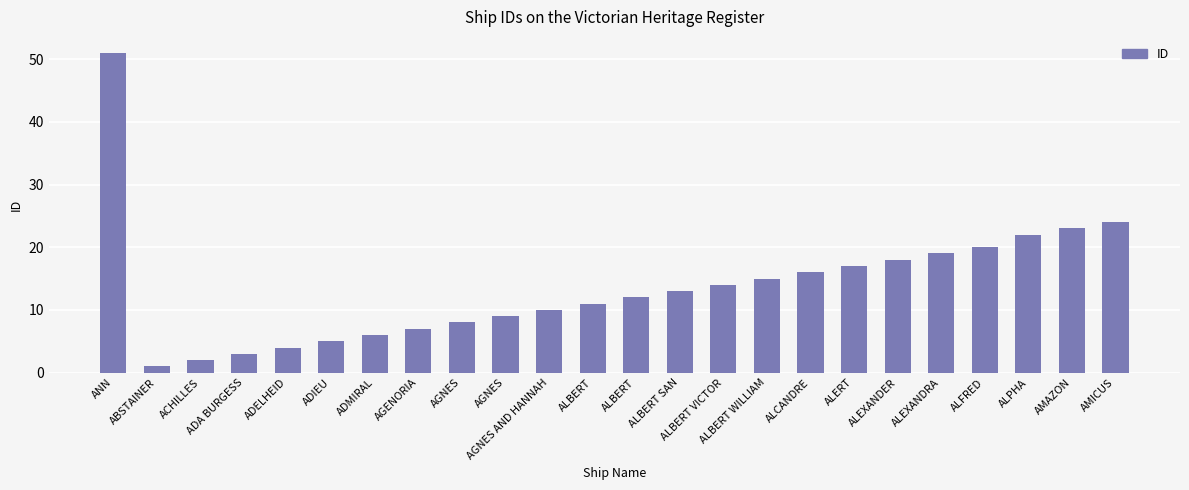

How many categories are shown in the chart?

24